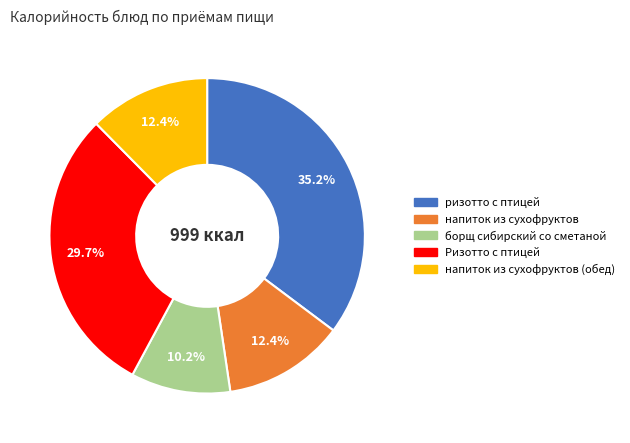

Count the number of slices in the pie.

5